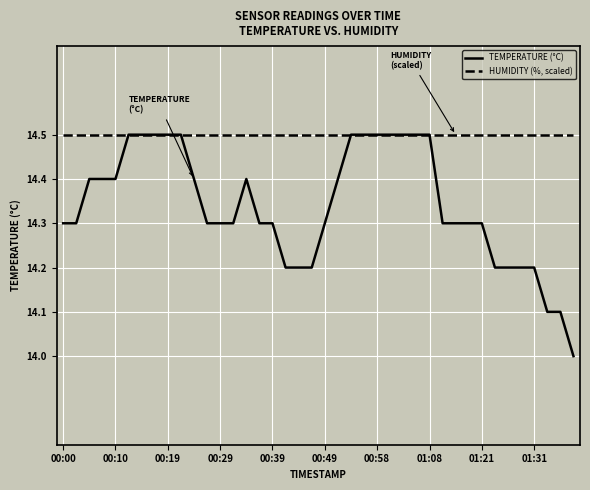

What is the maximum value shown in the chart?

14.5